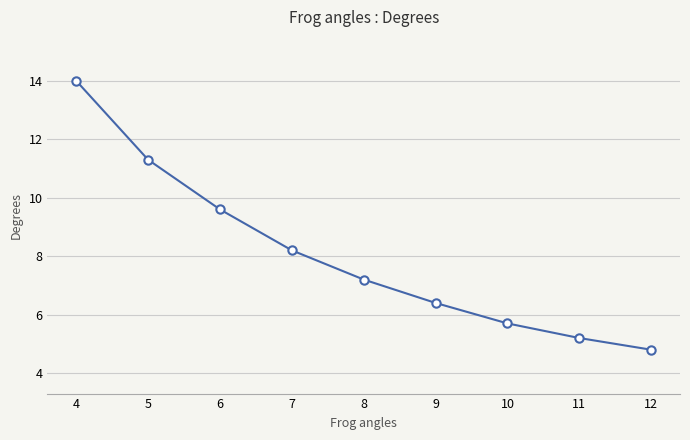

True or false: there are more than 2 points higher than both neighbors.

False